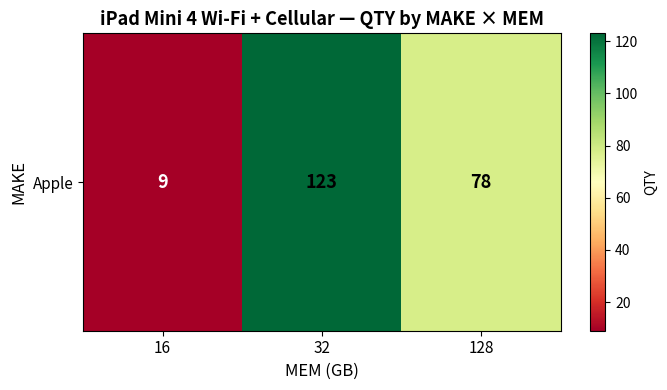

List the labels in order of value, largest first.

32, 128, 16